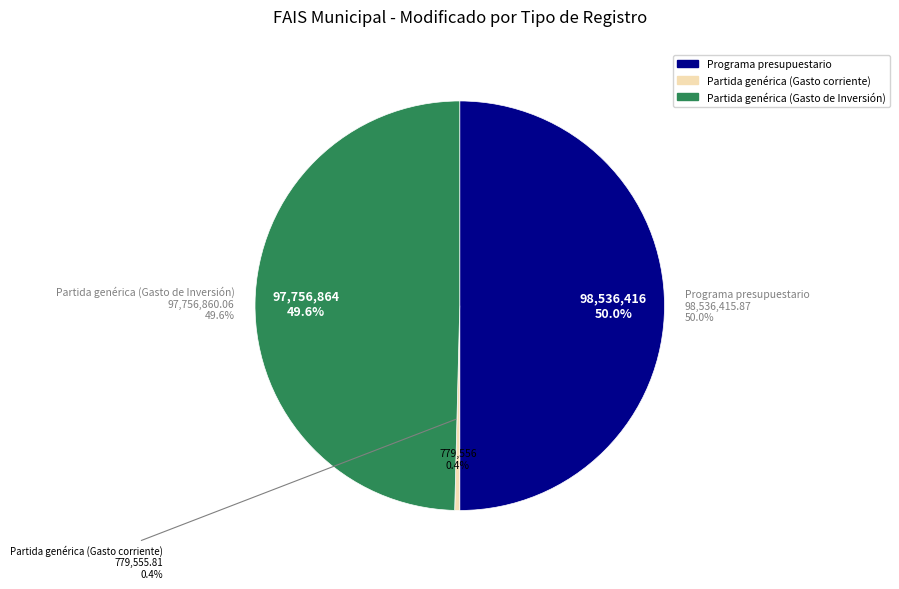

What is the change in value from Programa presupuestario to Partida genérica (Gasto corriente)?

-97756860.1